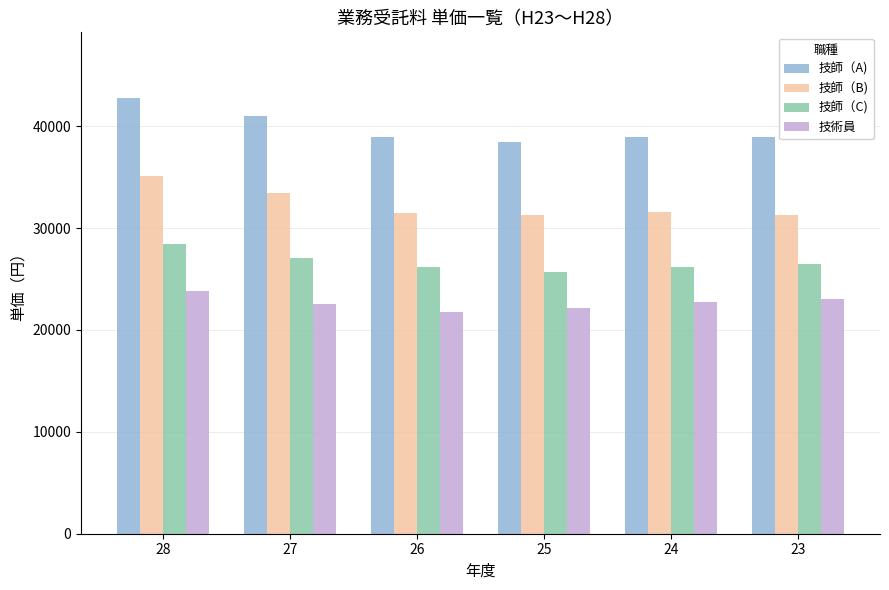

What is the value of the 技師（A) bar at the 5th from the left?

38900